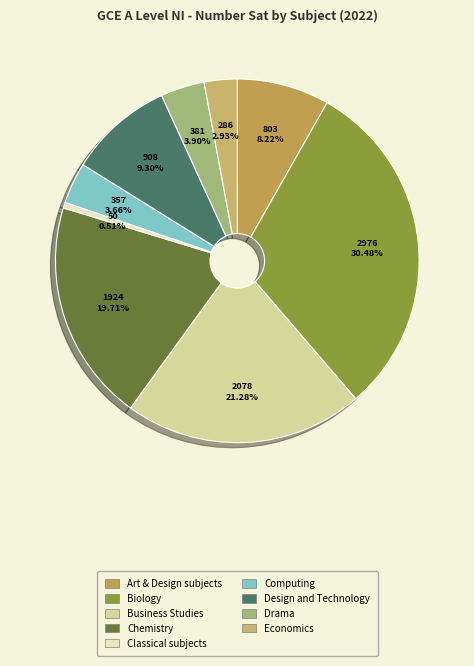

To the nearest percent, what is the difference between the largest and smallest slice percentages?

30%